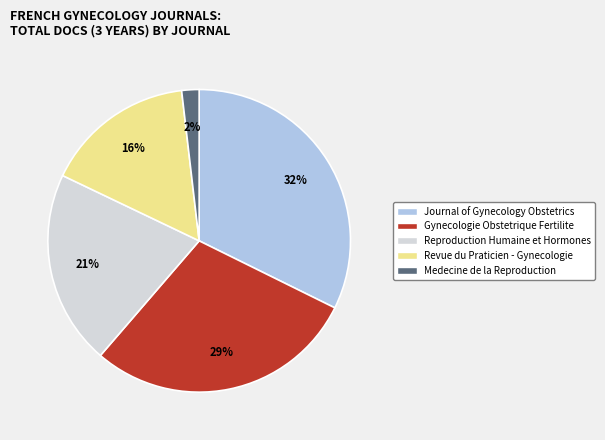

Is there a majority slice in this chart?

No